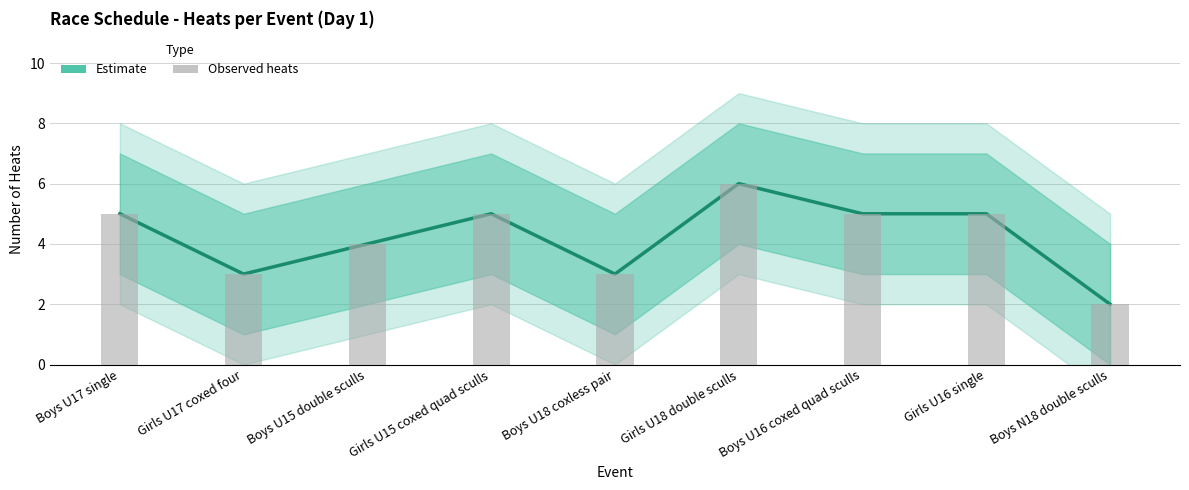

What is the label of the 2nd bar from the left?

Girls U17 coxed four